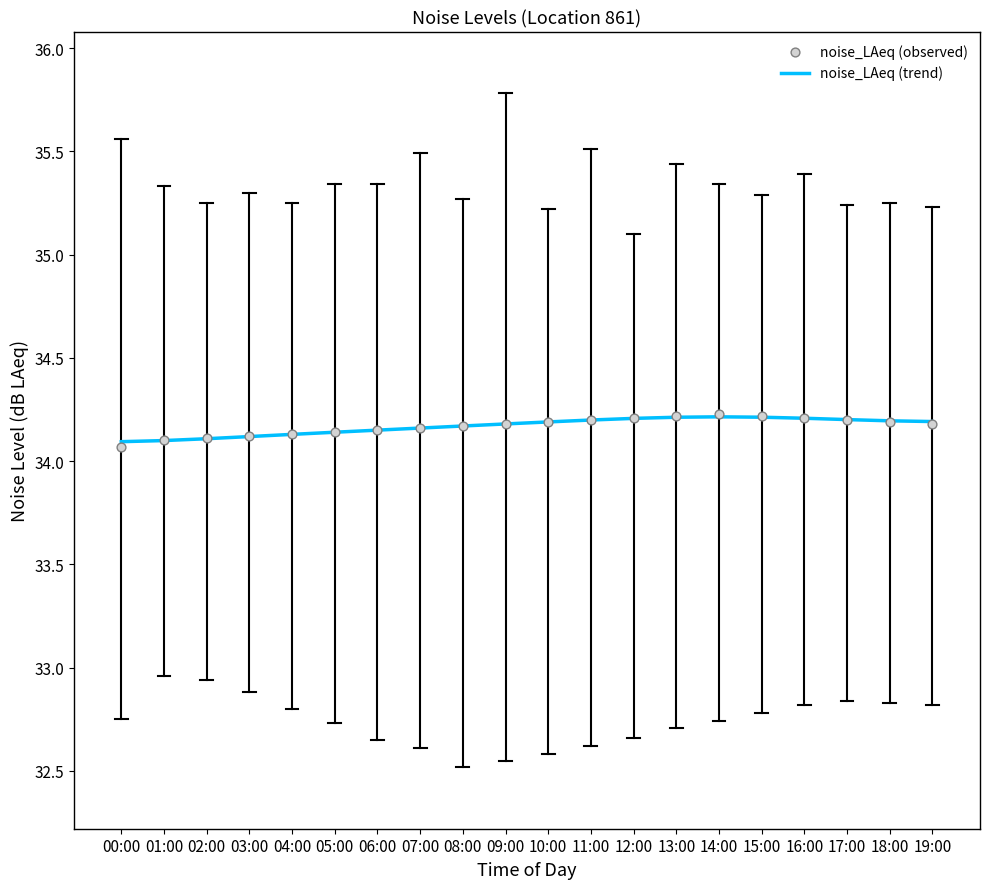

Which series reaches the minimum Y coordinate?

noise_LAeq (observed)